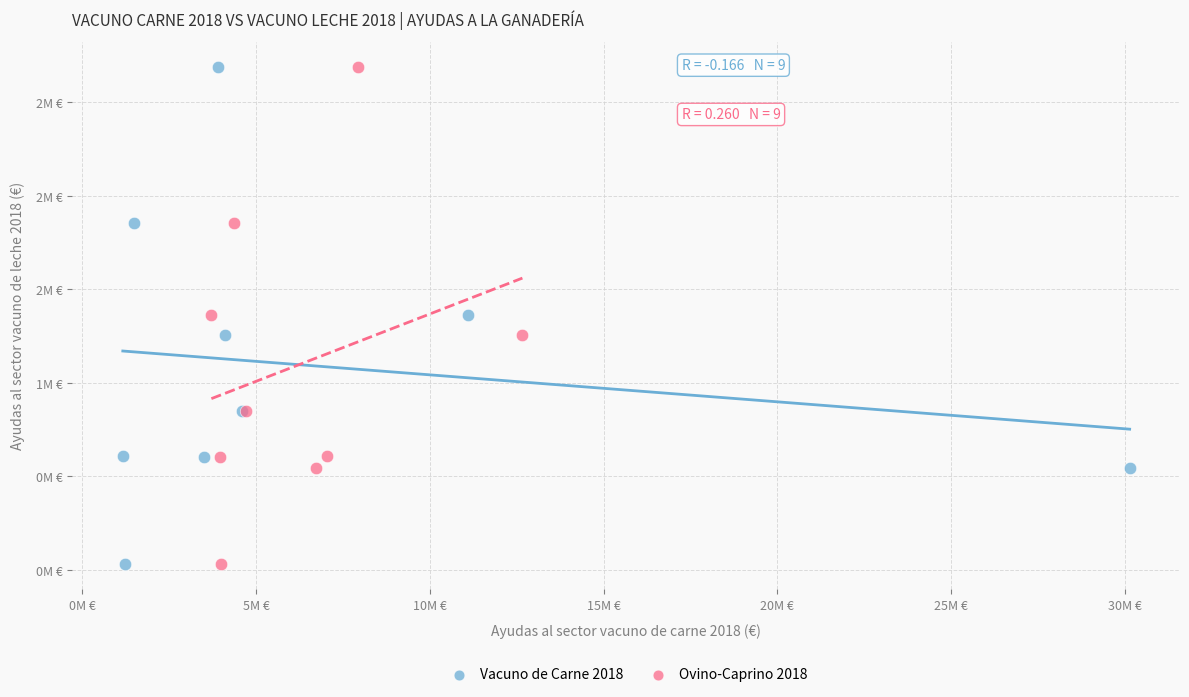

What are all the series names shown in the legend?

Vacuno de Carne 2018, Ovino-Caprino 2018